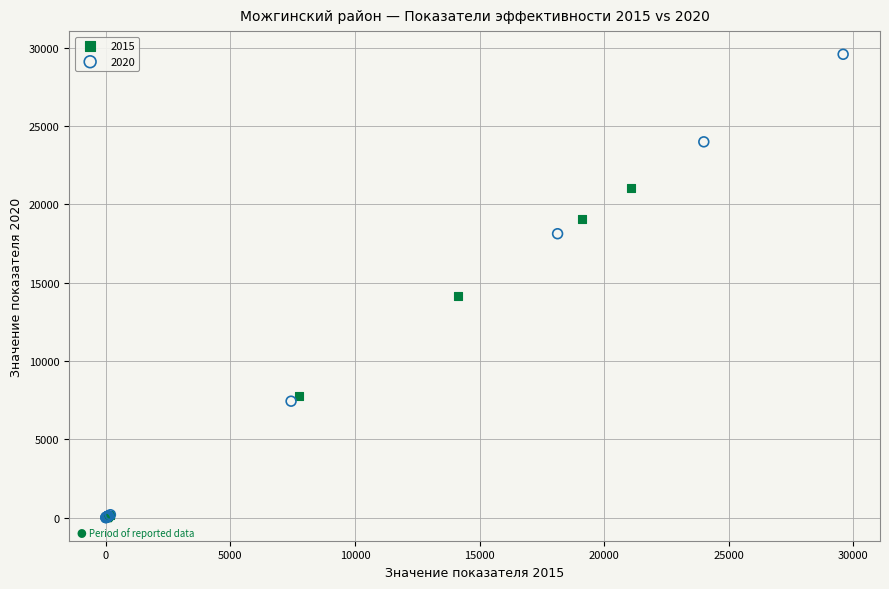

Which series contains the highest Y value?

2020